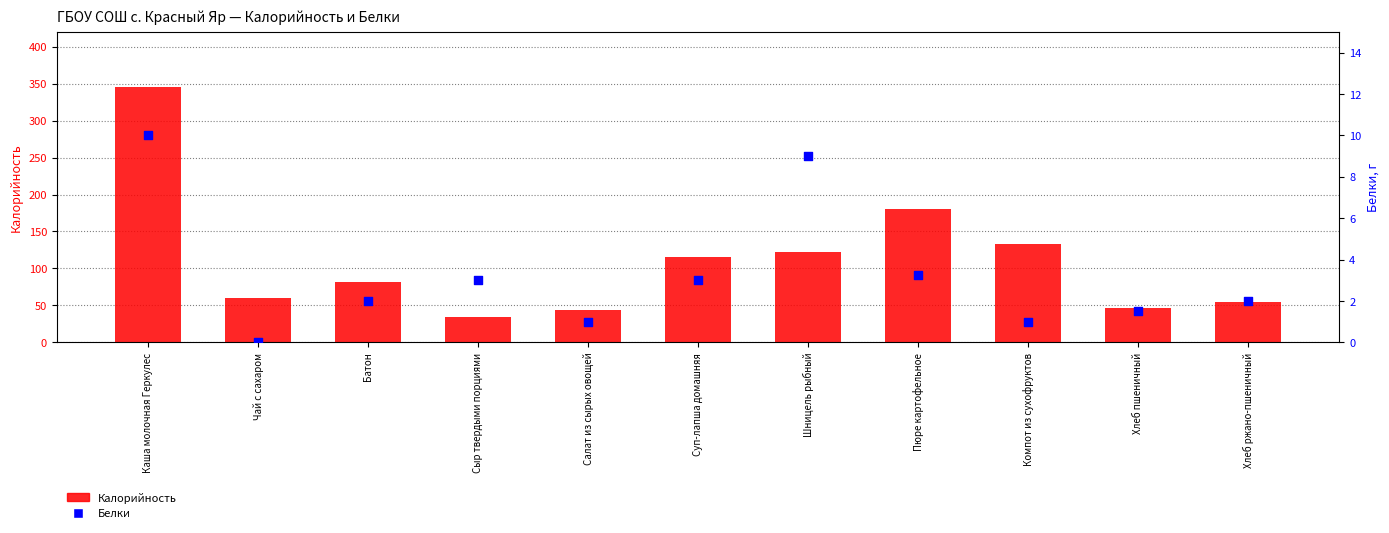

At which category is the sum across all series the highest?

Каша молочная Геркулес